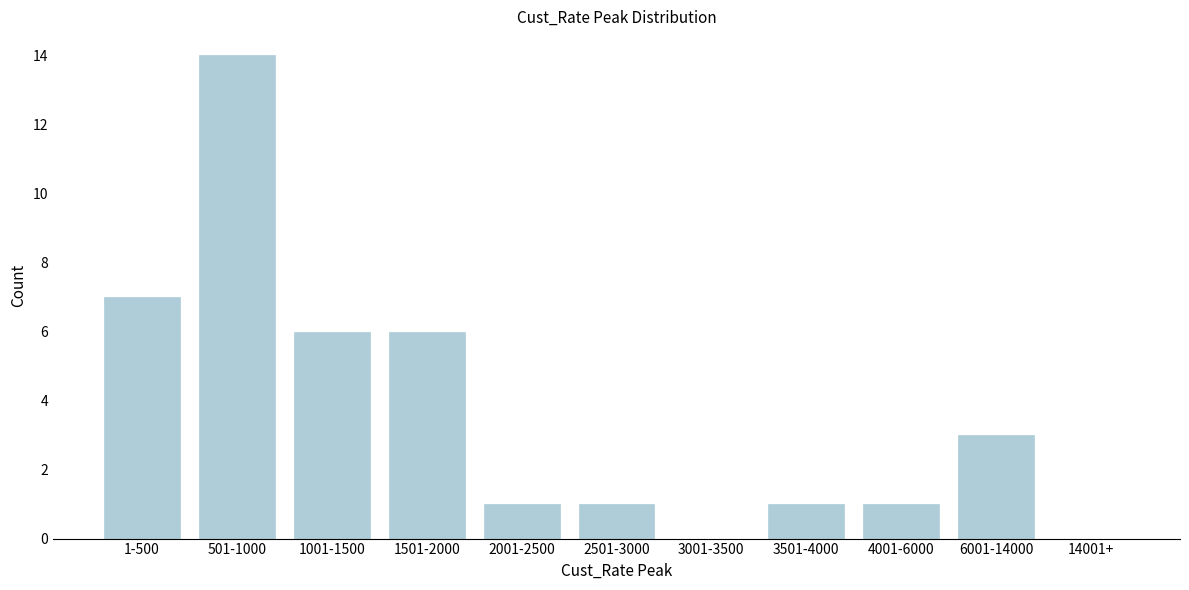

Reading left to right, extract all data points from this chart.

1-500=7	501-1000=14	1001-1500=6	1501-2000=6	2001-2500=1	2501-3000=1	3001-3500=0	3501-4000=1	4001-6000=1	6001-14000=3	14001+=0